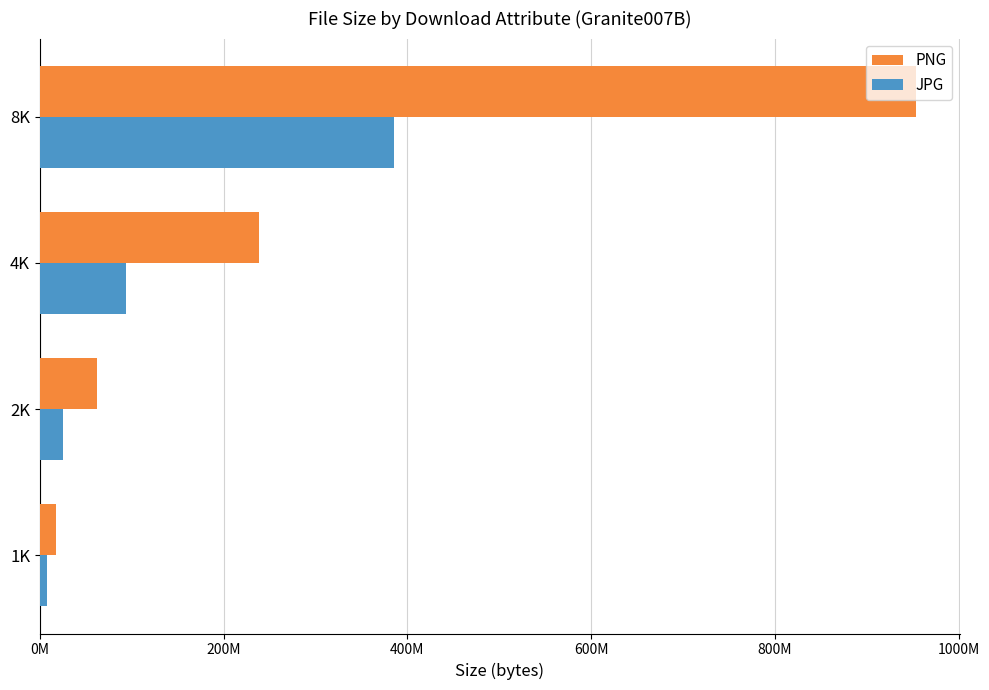

Where is JPG nearest to the value 196797477?

4K